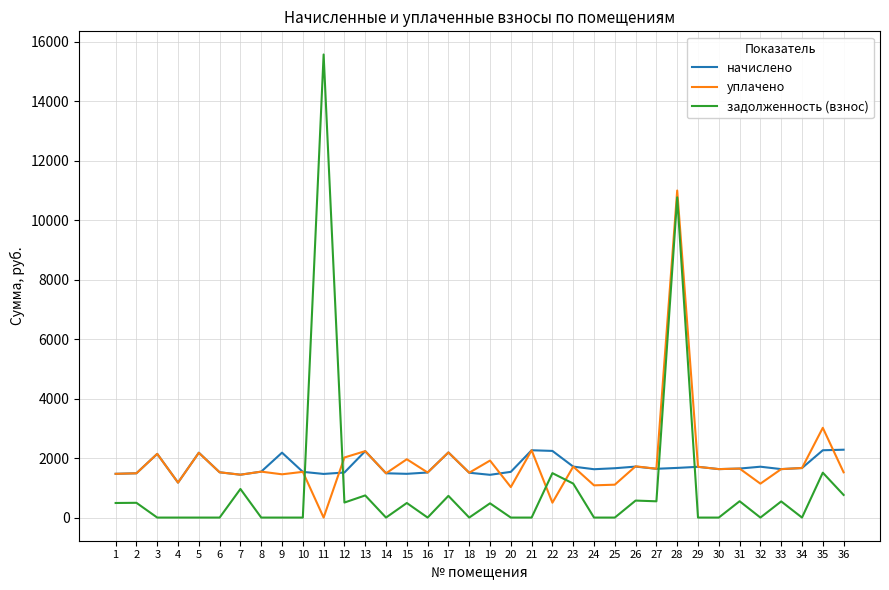

What is the spread (max minus min) of values at 11?

15574.5